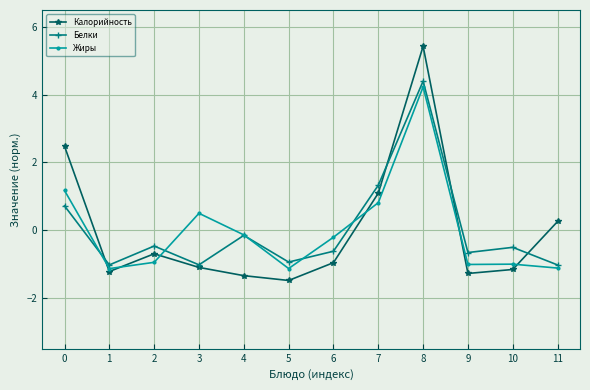

Rank the series at 0 from highest to lowest value.

Калорийность, Жиры, Белки